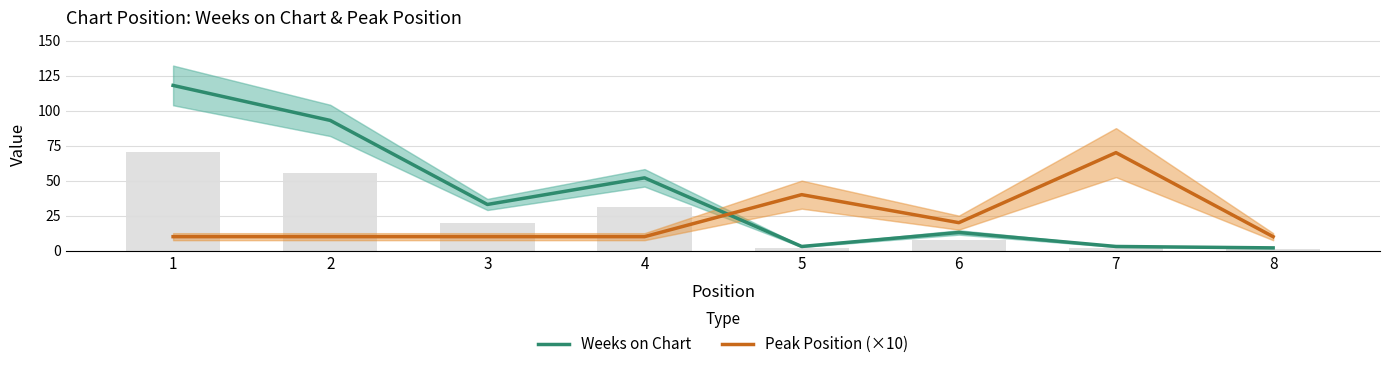

What is the highest value of the Peak Position (×10) series?

70